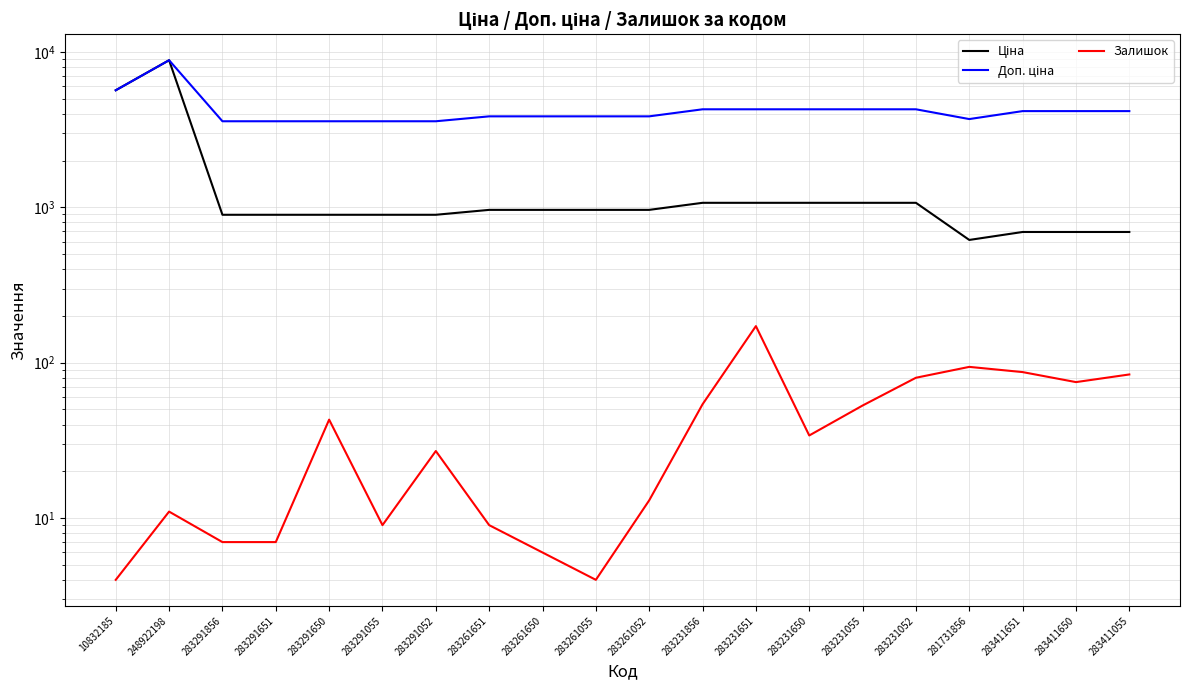

What is the label of the 3rd point from the right?

283411651